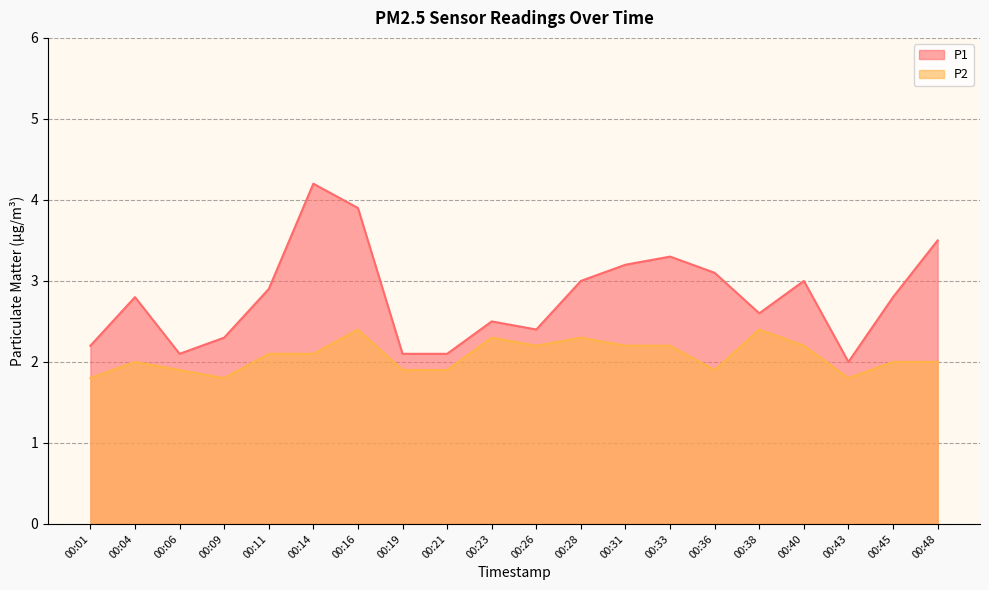

True or false: P2 and P1 intersect in this chart.

False